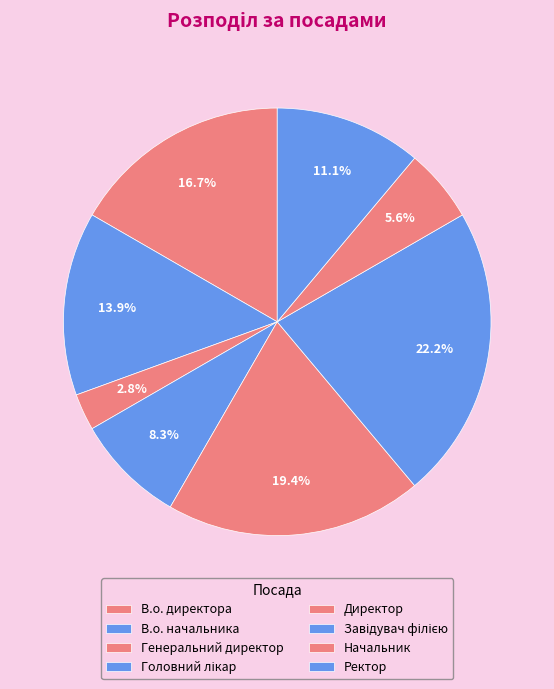

Is there any slice that represents more than half of the pie?

No